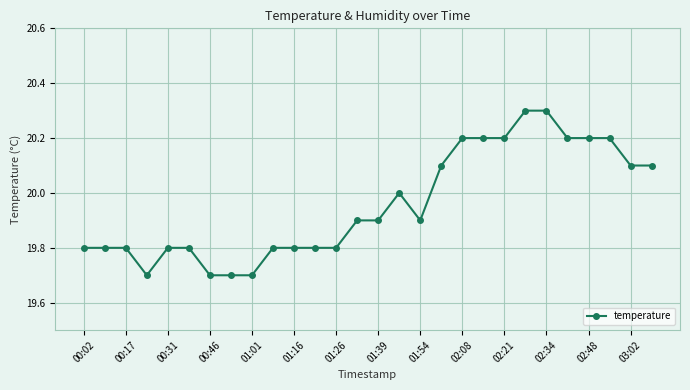

Reading left to right, what are all the values shown in this chart?

19.8	19.8	19.8	19.7	19.8	19.8	19.7	19.7	19.7	19.8	19.8	19.8	19.8	19.9	19.9	20.0	19.9	20.1	20.2	20.2	20.2	20.3	20.3	20.2	20.2	20.2	20.1	20.1